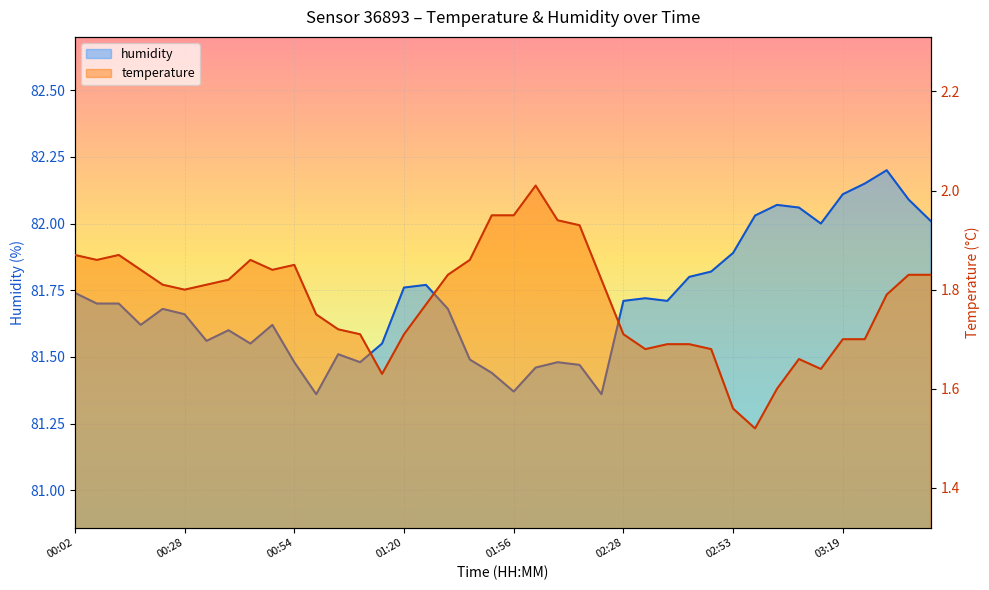

What is the label of the 34th point from the left?

03:09